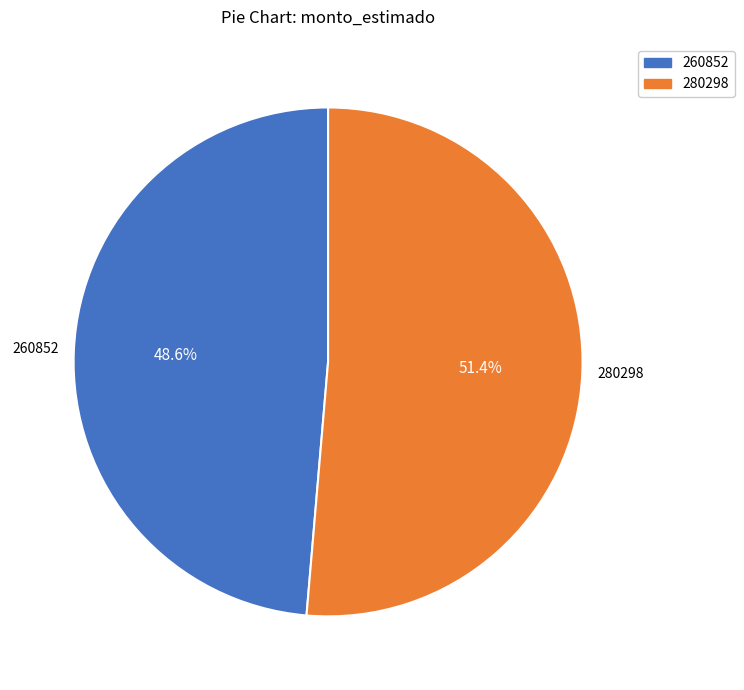

Is there a majority slice in this chart?

Yes